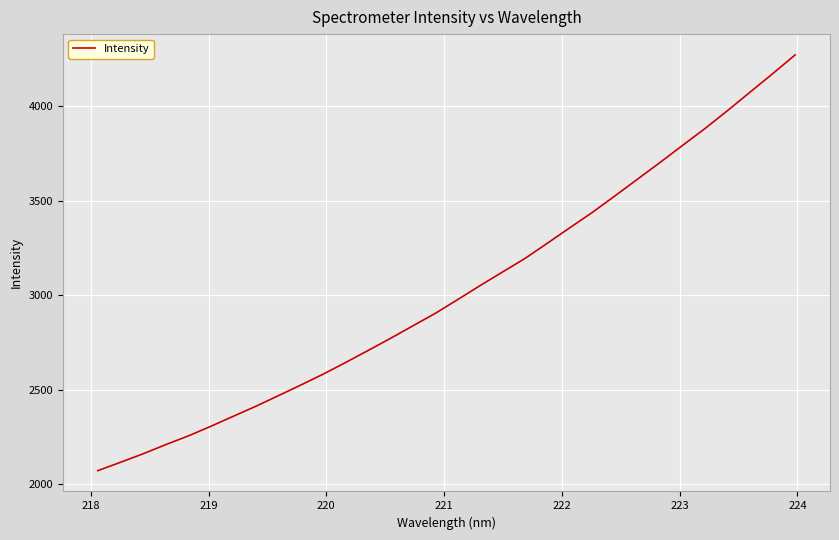

What is the maximum value shown in the chart?

4271.9